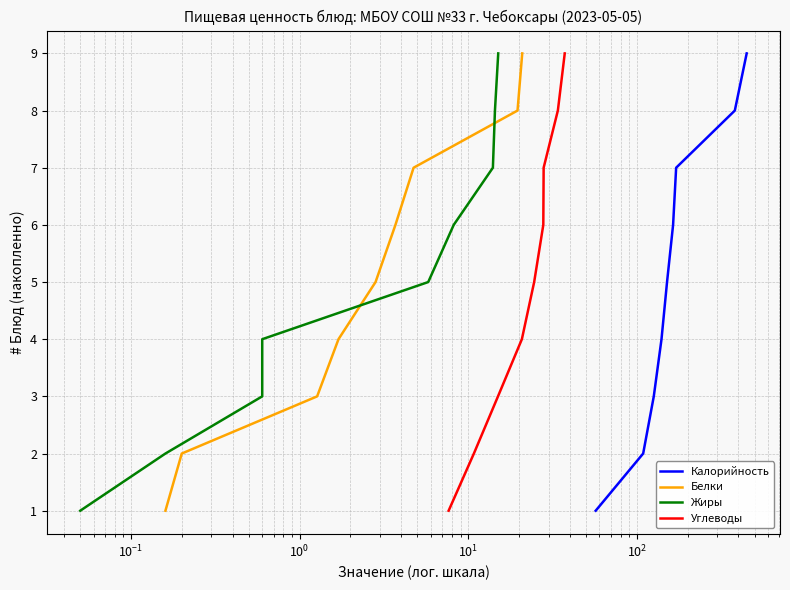

True or false: Углеводы and Калорийность intersect in this chart.

False